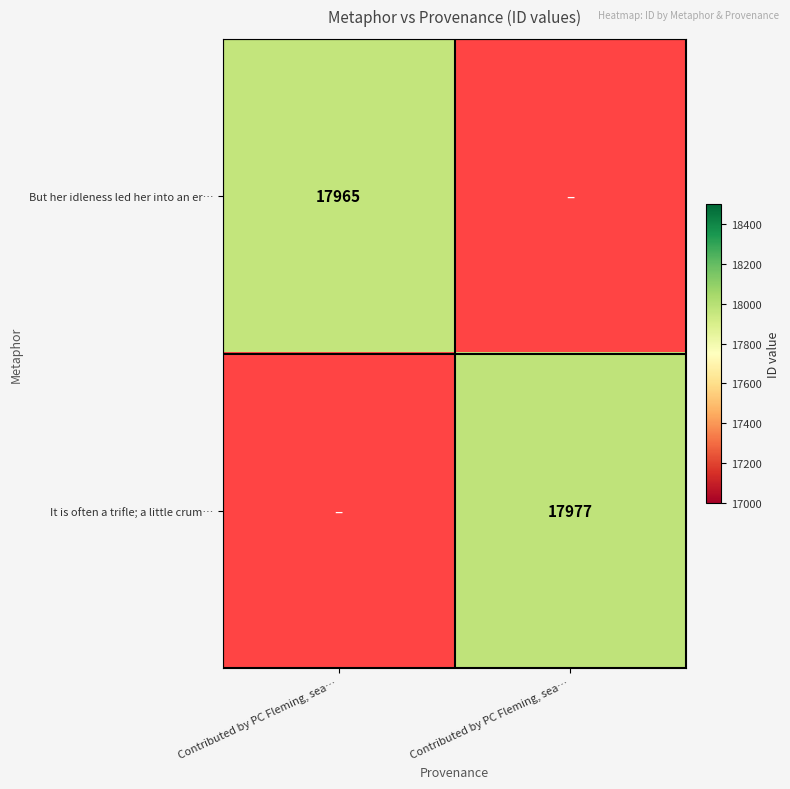

True or false: It is often a trifle; a little crum… has a value of 30534.9 at Contributed by PC Fleming, sea….

False